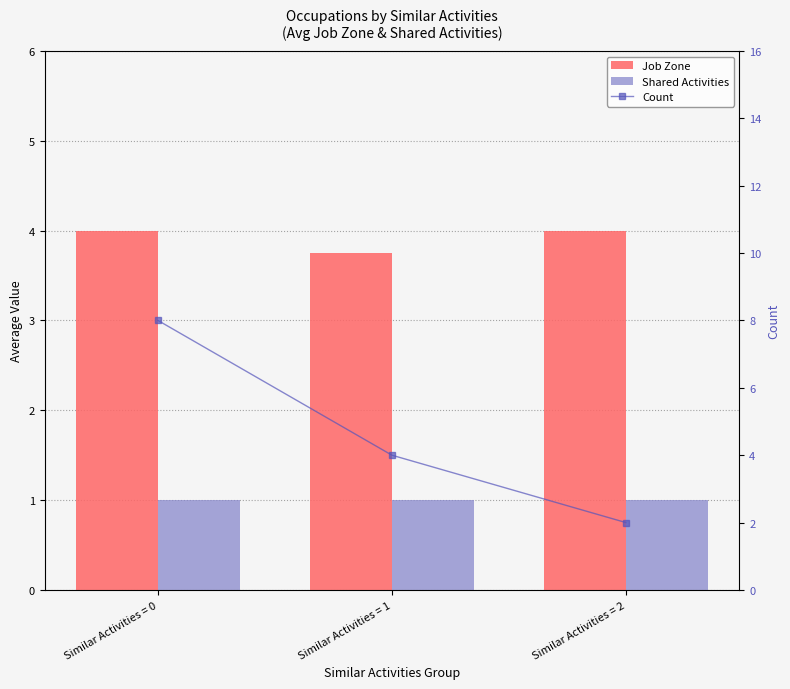

What is the difference between the maximum and minimum values in the Job Zone series?

0.2